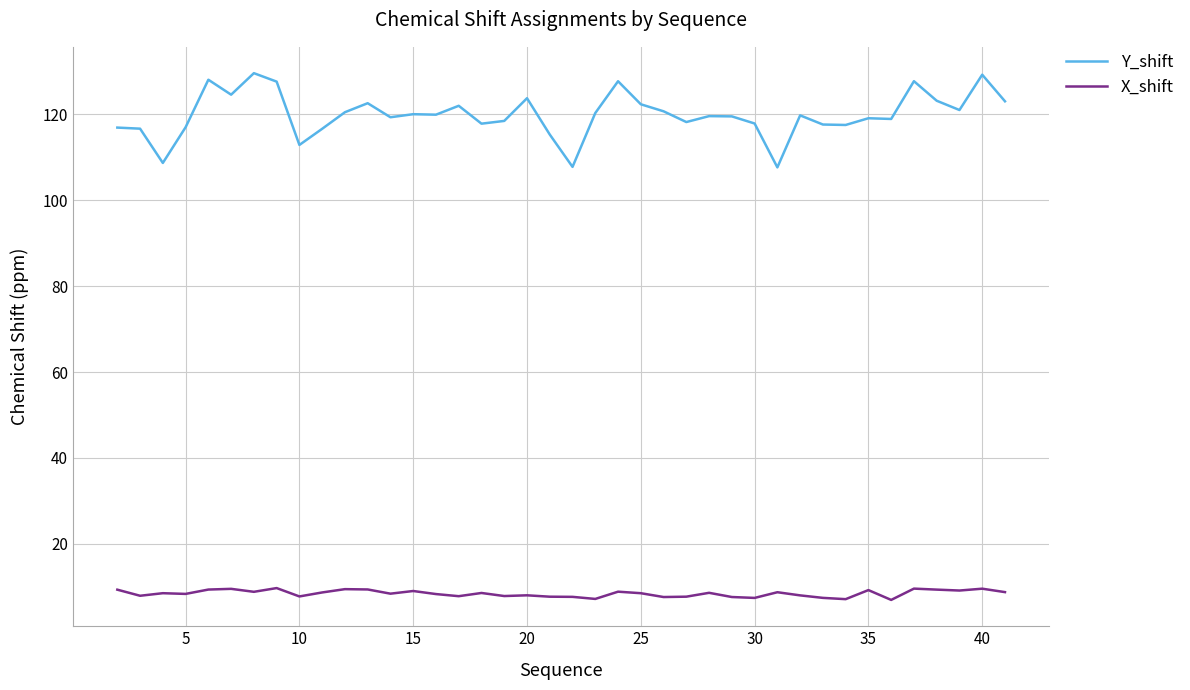

Which series has the widest spread of values?

Y_shift